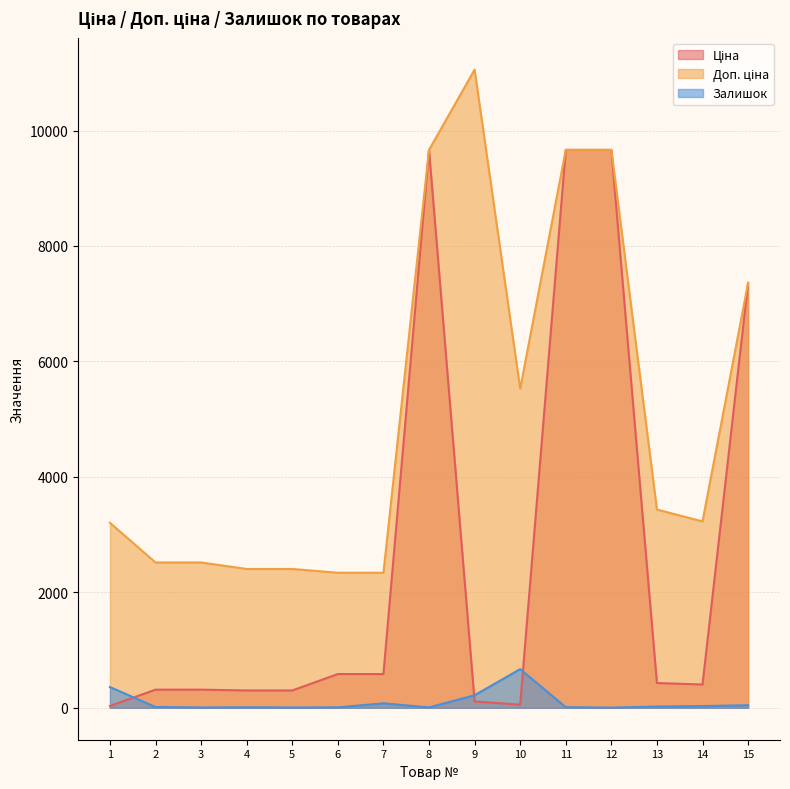

What is the total value across all series at 11?

19340.3